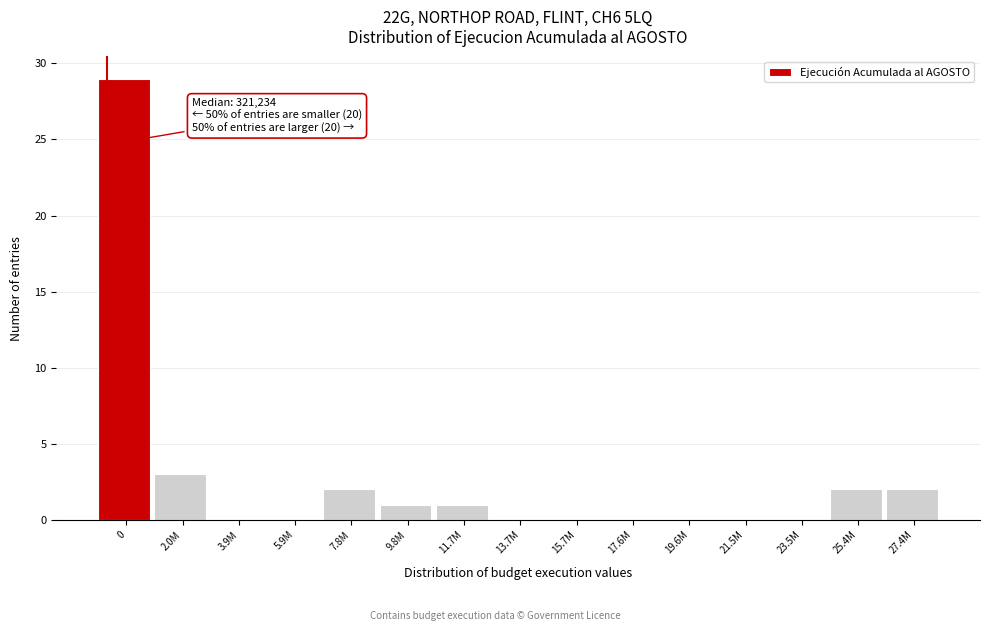

Reading left to right, transcribe all the data shown in this chart.

0=29	2.0M=3	3.9M=0	5.9M=0	7.8M=2	9.8M=1	11.7M=1	13.7M=0	15.7M=0	17.6M=0	19.6M=0	21.5M=0	23.5M=0	25.4M=2	27.4M=2